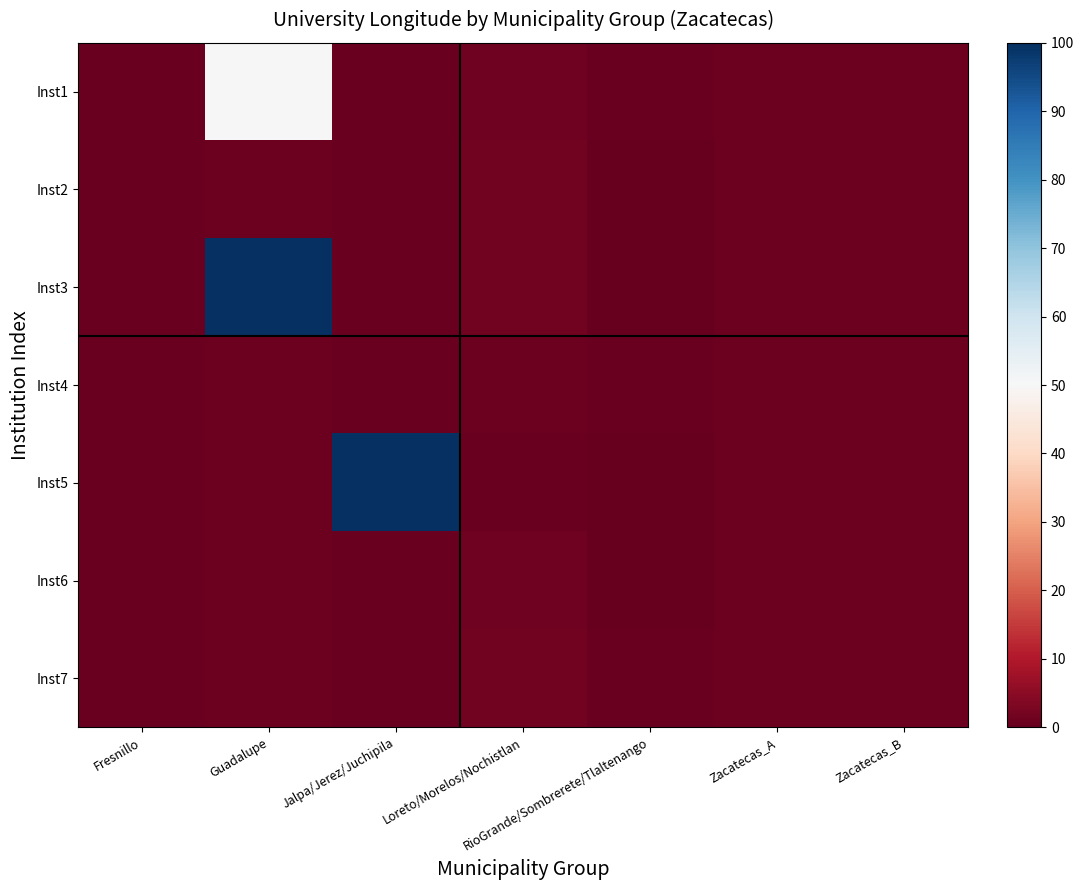

At Loreto/Morelos/Nochistlan, list the series in order from largest to smallest.

Inst3, Inst7, Inst2, Inst1, Inst6, Inst4, Inst5